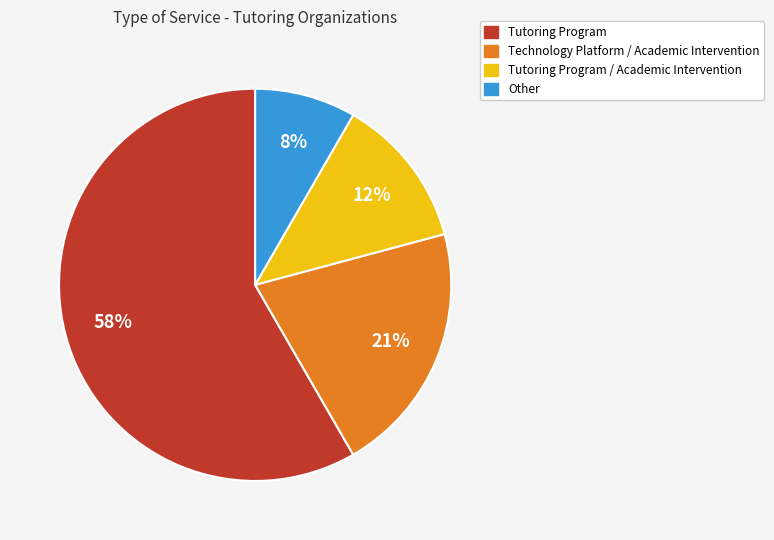

What is the smallest slice in the pie chart?

Other